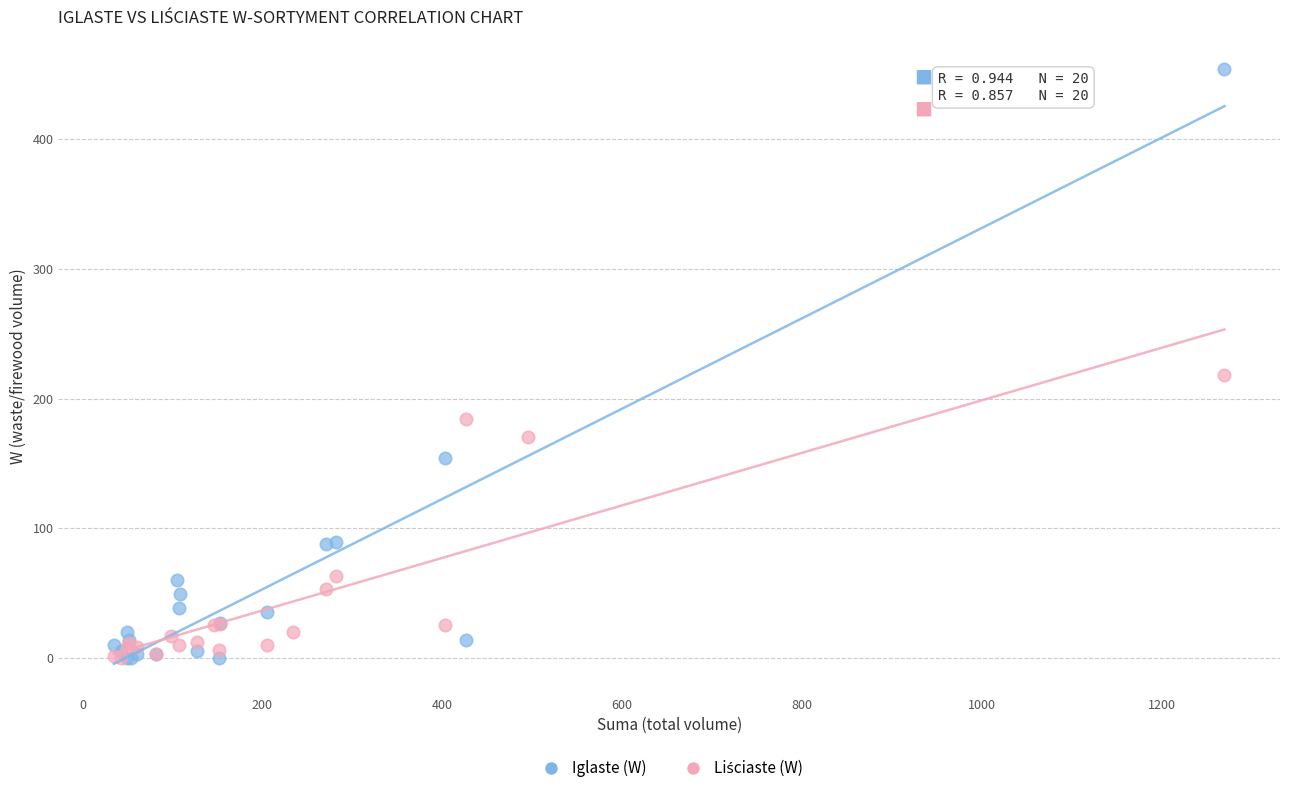

Which series has the largest Y range (max minus min)?

Iglaste (W)